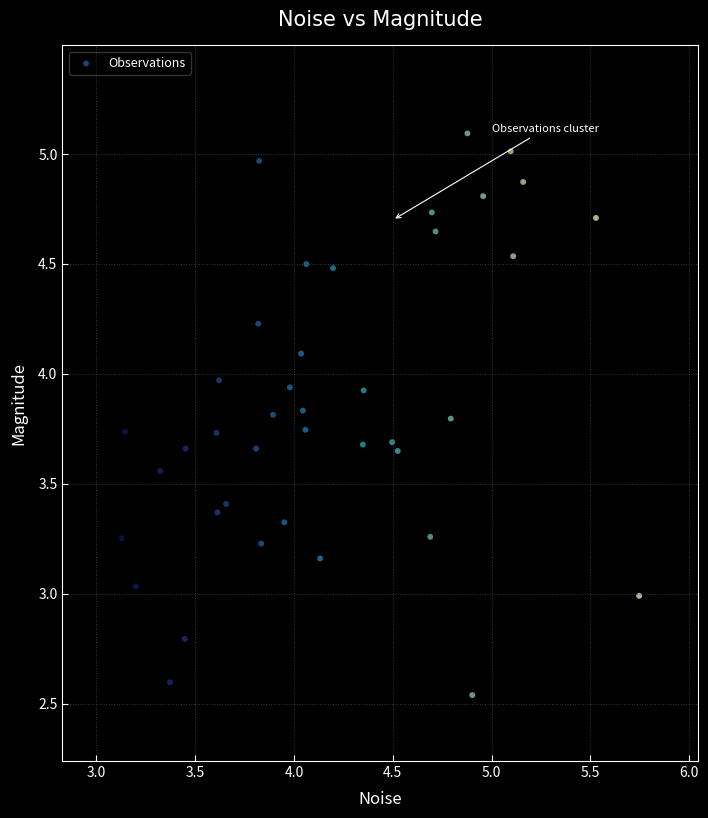

What is the range of X values (max minus min)?

2.6